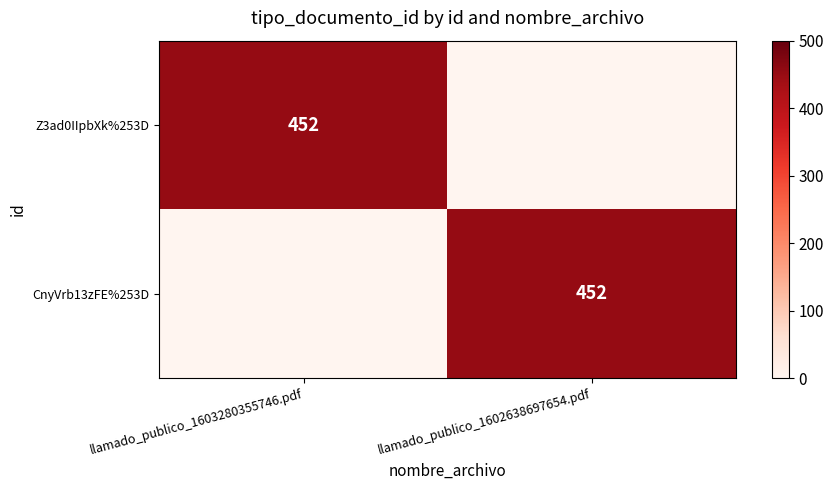

Which category has the lowest value across all series?

llamado_publico_1602638697654.pdf